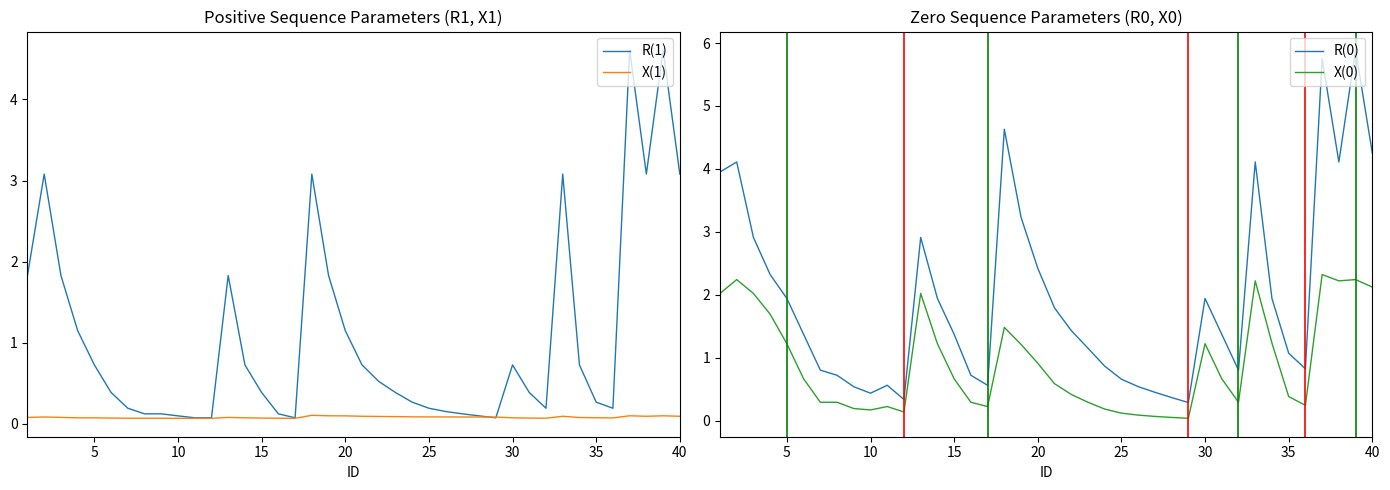

The value of X(0) at 5 is 1.2. True or false?

True